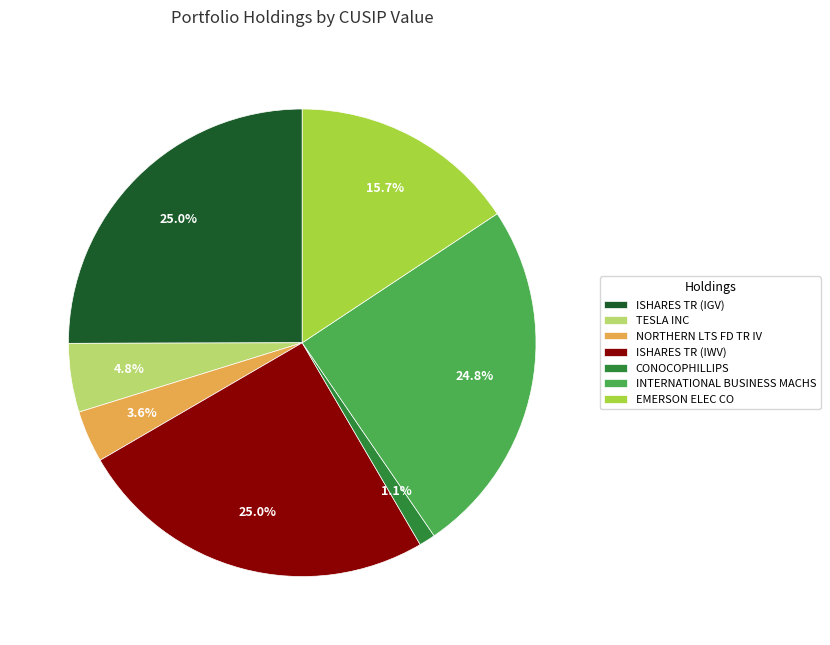

Approximately how many times larger is the value at INTERNATIONAL BUSINESS MACHS compared to NORTHERN LTS FD TR IV?

6.9